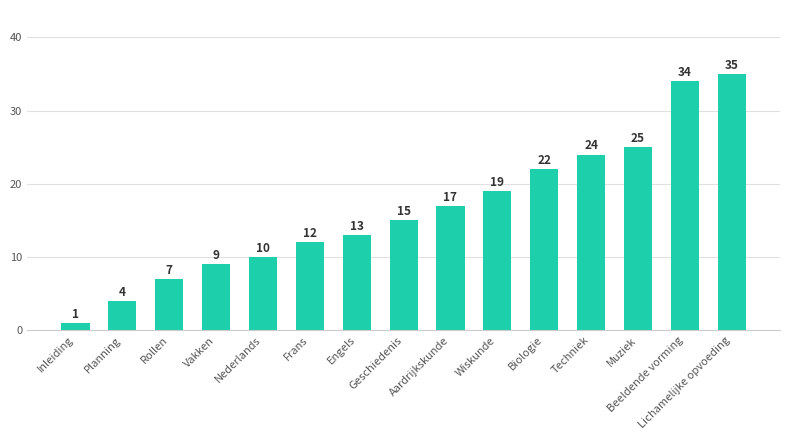

What is the average value?

16